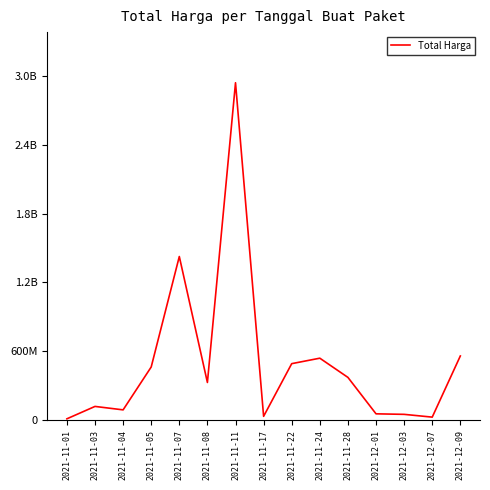

Does the chart have visible grid lines?

No